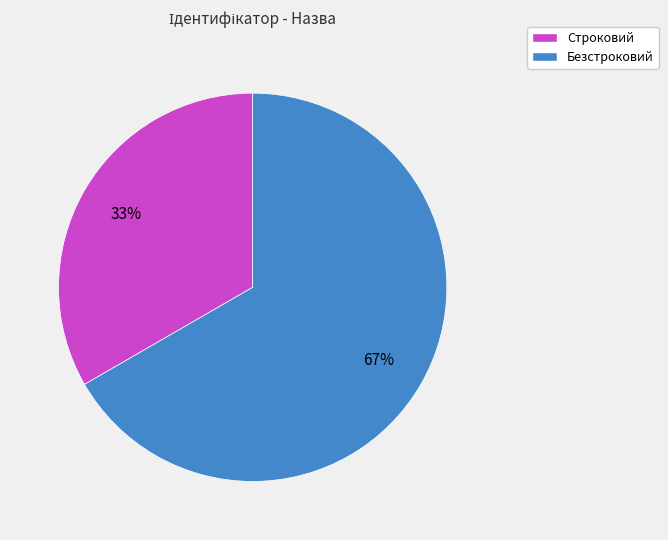

Is there a majority slice in this chart?

Yes